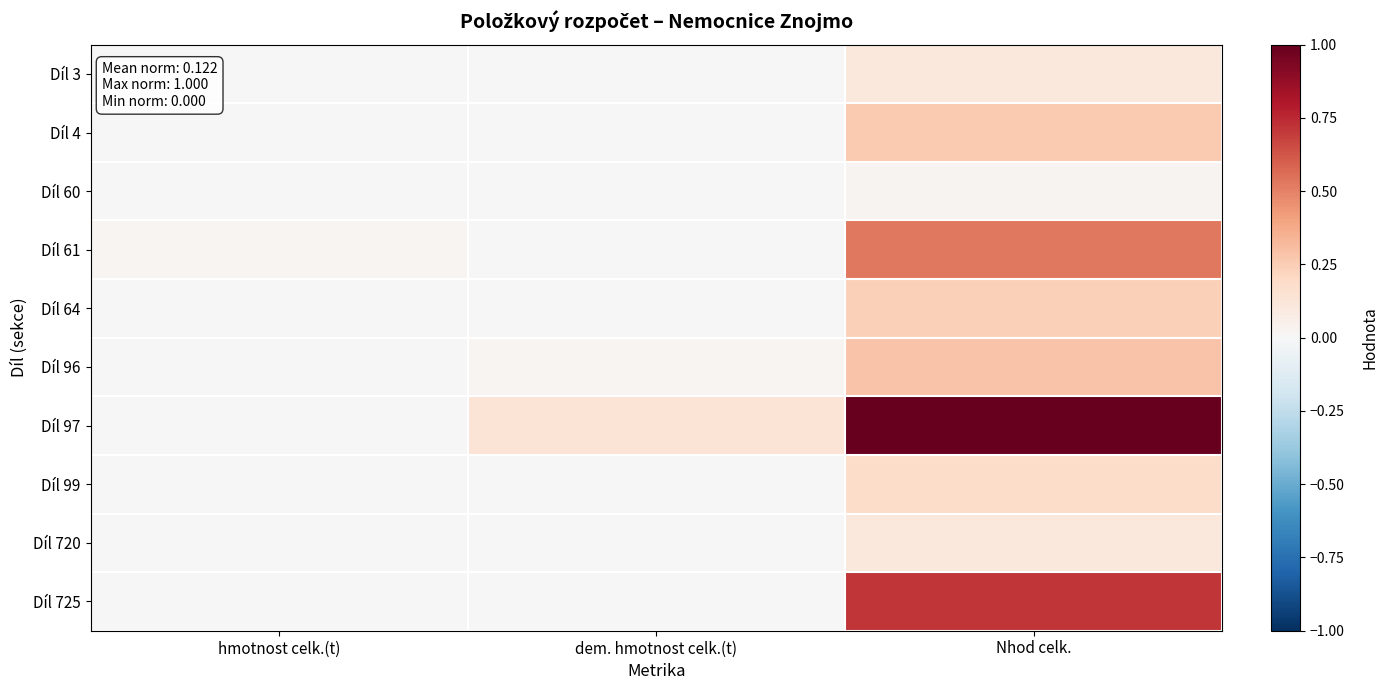

What is the difference between the highest and lowest values at Nhod celk.?

1.0